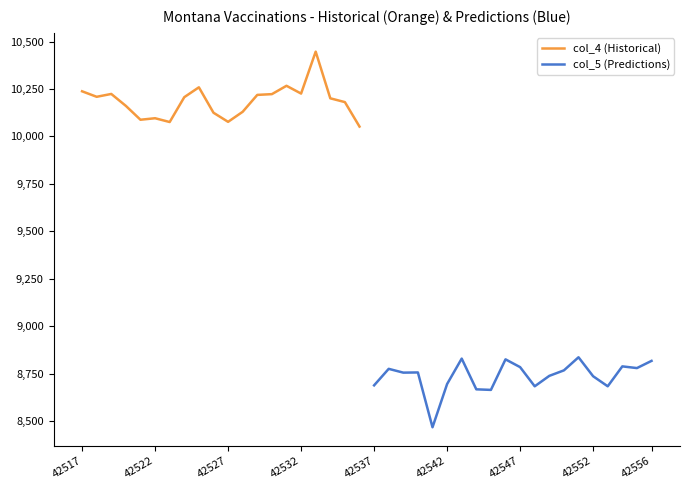

List the series in order of their peak value, lowest first.

col_5 (Predictions), col_4 (Historical)